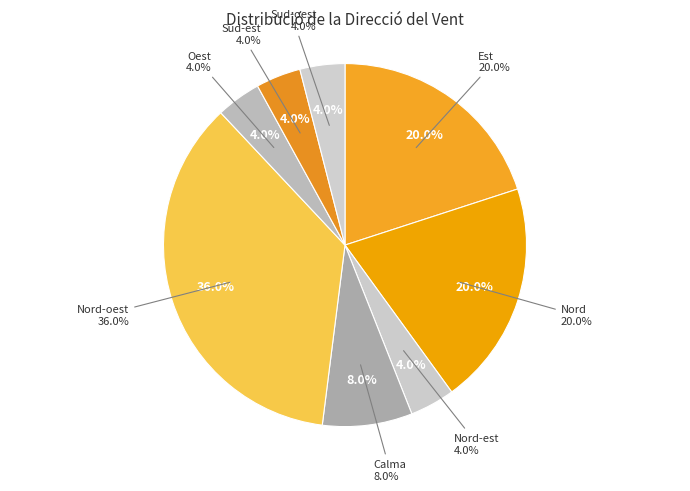

Which slice is the largest?

Nord-oest